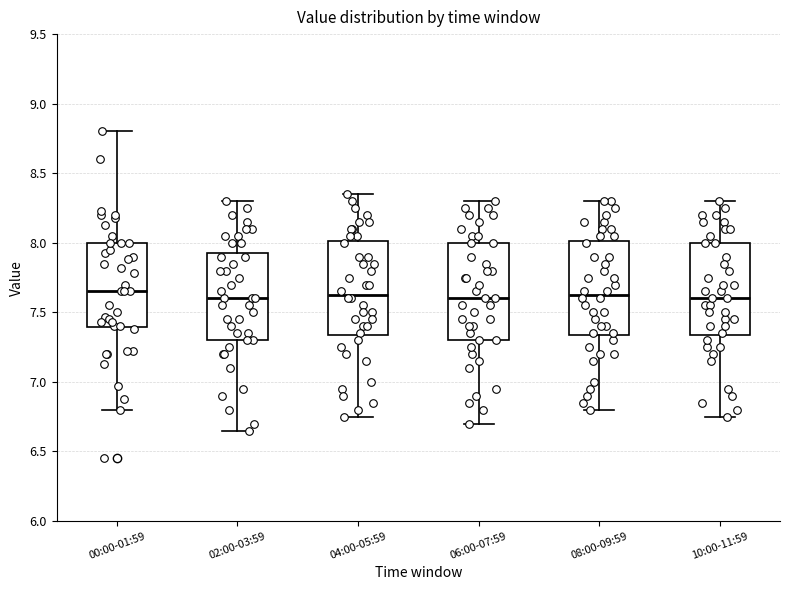

Reading left to right, transcribe this box plot: for each box, give where its median line is, the range the box spans, and where its two whiskers end, as read against the y-axis. The values are not printed on the chart, so give them approximately, as read against the axis.

00:00-01:59: median 7.65, box 7.40 to 8.00, whiskers 6.80 to 8.80
02:00-03:59: median 7.60, box 7.30 to 7.95, whiskers 6.65 to 8.30
04:00-05:59: median 7.65, box 7.35 to 8.00, whiskers 6.75 to 8.35
06:00-07:59: median 7.60, box 7.30 to 8.00, whiskers 6.70 to 8.30
08:00-09:59: median 7.65, box 7.35 to 8.00, whiskers 6.80 to 8.30
10:00-11:59: median 7.60, box 7.35 to 8.00, whiskers 6.75 to 8.30